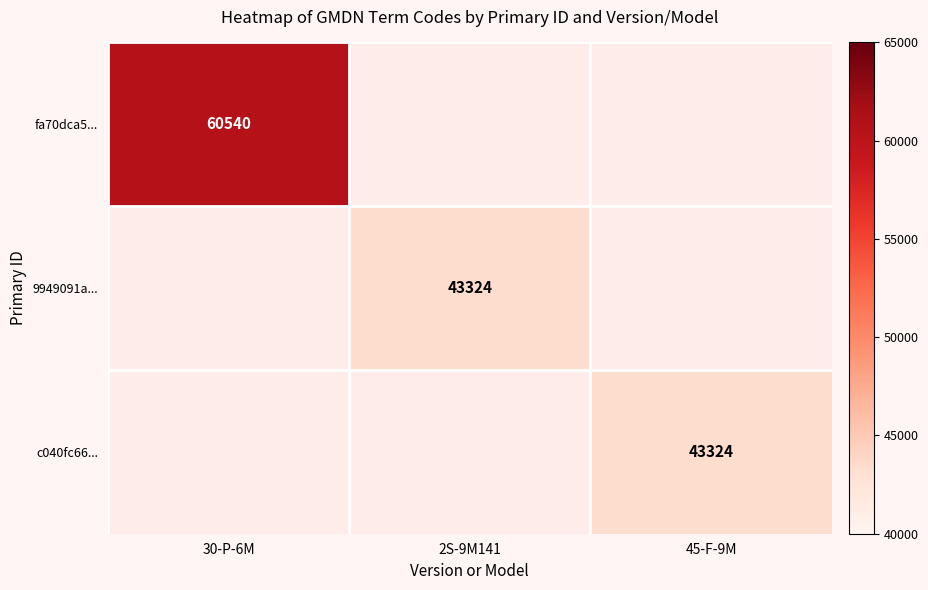

Which series has the largest range (max minus min)?

fa70dca5...